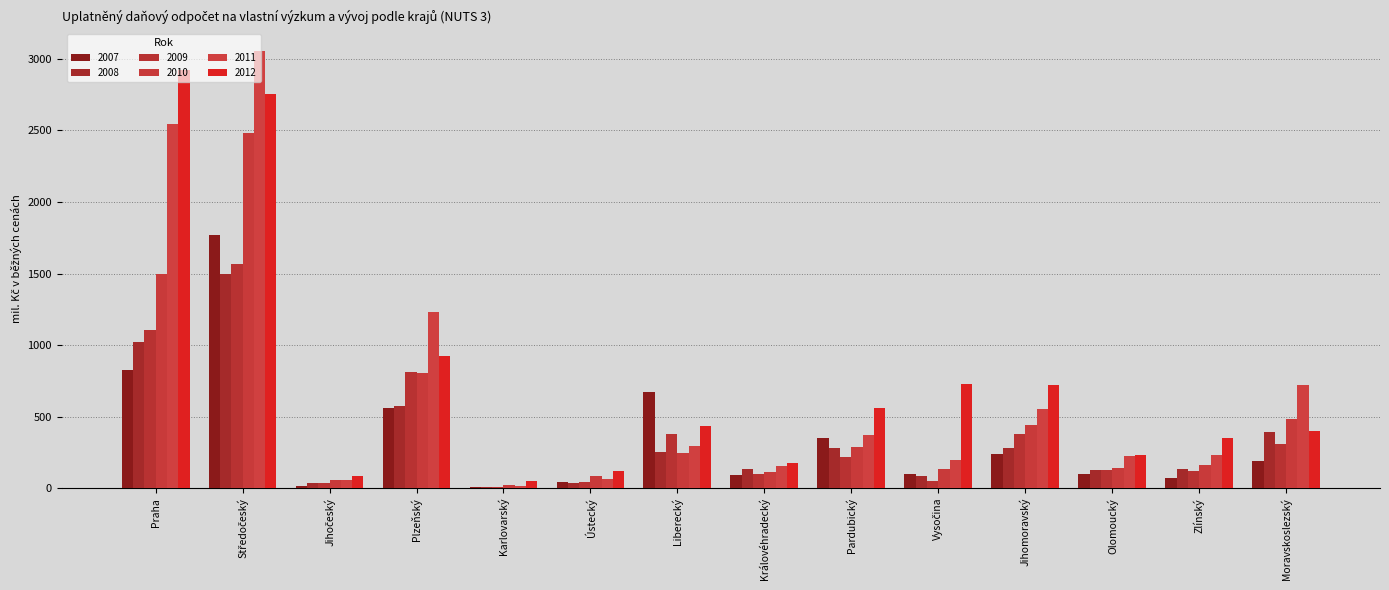

Reading right to left, extract all data points from this chart.

2007: Moravskoslezský=191.8	Zlínský=71.5	Olomoucký=97.9	Jihomoravský=242.1	Vysočina=97.8	Pardubický=350.7	Královéhradecký=94.6	Liberecký=675.4	Ústecký=41.5	Karlovarský=5.3	Plzeňský=562.4	Jihočeský=16.4	Středočeský=1769.6	Praha=825.5
2008: Moravskoslezský=389.6	Zlínský=135.1	Olomoucký=127.0	Jihomoravský=283.3	Vysočina=84.8	Pardubický=283.5	Královéhradecký=136.6	Liberecký=253.5	Ústecký=34.2	Karlovarský=8.7	Plzeňský=571.3	Jihočeský=38.9	Středočeský=1498.5	Praha=1022.1
2009: Moravskoslezský=311.8	Zlínský=121.6	Olomoucký=128.0	Jihomoravský=377.2	Vysočina=50.6	Pardubický=220.4	Královéhradecký=102.2	Liberecký=377.6	Ústecký=44.4	Karlovarský=6.9	Plzeňský=810.2	Jihočeský=38.4	Středočeský=1567.8	Praha=1104.1
2010: Moravskoslezský=481.5	Zlínský=163.6	Olomoucký=140.4	Jihomoravský=439.7	Vysočina=132.9	Pardubický=286.8	Královéhradecký=115.1	Liberecký=246.6	Ústecký=81.7	Karlovarský=20.2	Plzeňský=807.9	Jihočeský=58.2	Středočeský=2480.9	Praha=1494.1
2011: Moravskoslezský=718.5	Zlínský=231.3	Olomoucký=226.1	Jihomoravský=555.9	Vysočina=196.9	Pardubický=372.9	Královéhradecký=156.6	Liberecký=293.9	Ústecký=65.7	Karlovarský=15.9	Plzeňský=1232.8	Jihočeský=53.7	Středočeský=3053.4	Praha=2544.3
2012: Moravskoslezský=400.5	Zlínský=352.4	Olomoucký=234.9	Jihomoravský=722.9	Vysočina=724.8	Pardubický=560.9	Královéhradecký=176.2	Liberecký=434.2	Ústecký=118.5	Karlovarský=48.3	Plzeňský=926.5	Jihočeský=84.4	Středočeský=2754.5	Praha=2922.6